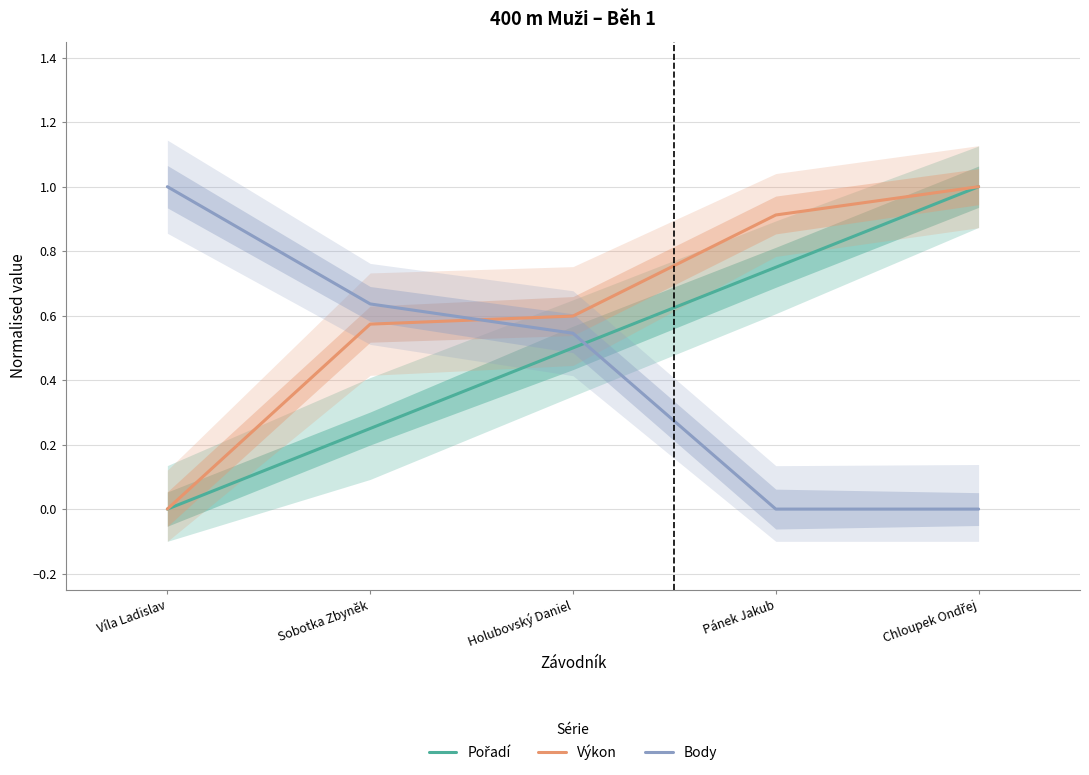

Reading left to right, what are all the values shown in this chart?

Pořadí: Víla Ladislav=0.0	Sobotka Zbyněk=0.2	Holubovský Daniel=0.5	Pánek Jakub=0.8	Chloupek Ondřej=1.0
Výkon: Víla Ladislav=0.0	Sobotka Zbyněk=0.6	Holubovský Daniel=0.6	Pánek Jakub=0.9	Chloupek Ondřej=1.0
Body: Víla Ladislav=1.0	Sobotka Zbyněk=0.6	Holubovský Daniel=0.5	Pánek Jakub=0.0	Chloupek Ondřej=0.0